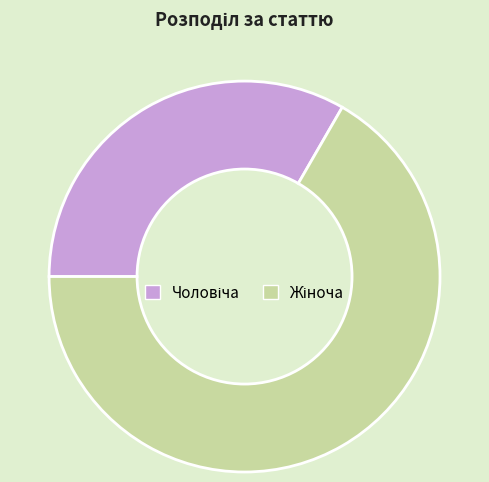

Is there any slice that represents more than half of the pie?

Yes